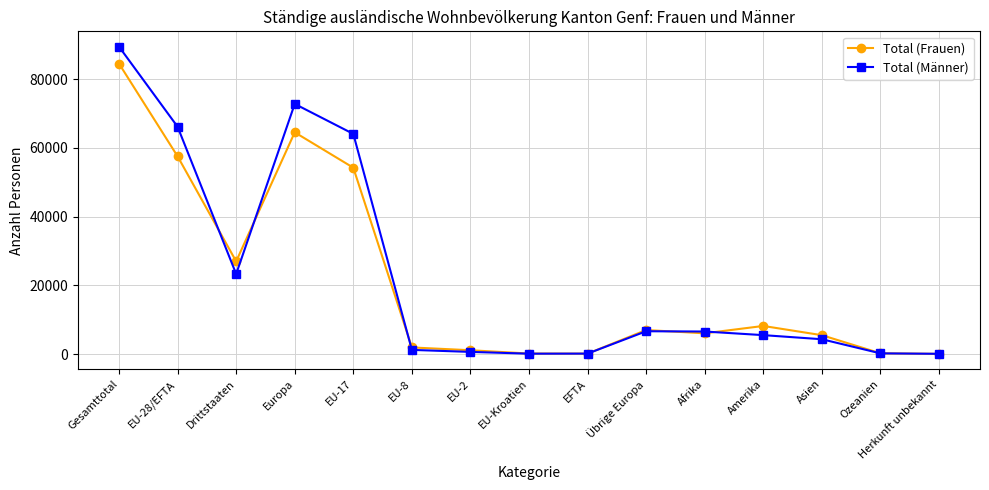

What is the spread (max minus min) of values at Drittstaaten?

3678